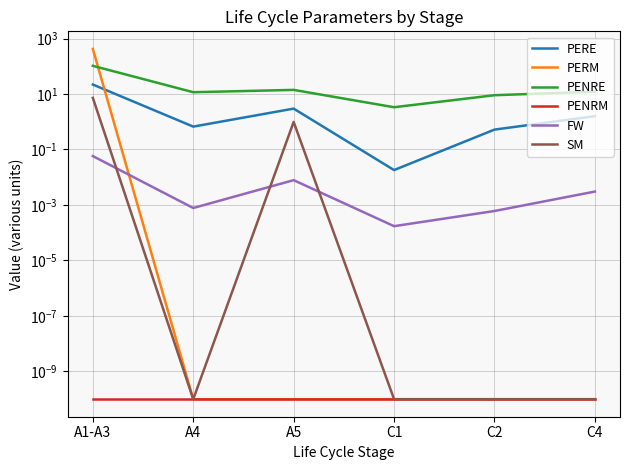

What are all the series names shown in the legend?

PERE, PERM, PENRE, PENRM, FW, SM